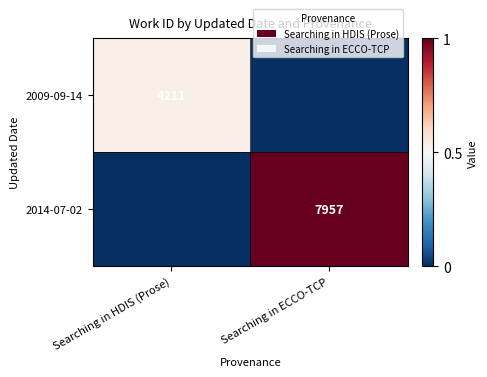

Is it true that 2009-09-14 equals 868 at Searching in HDIS (Prose)?

False